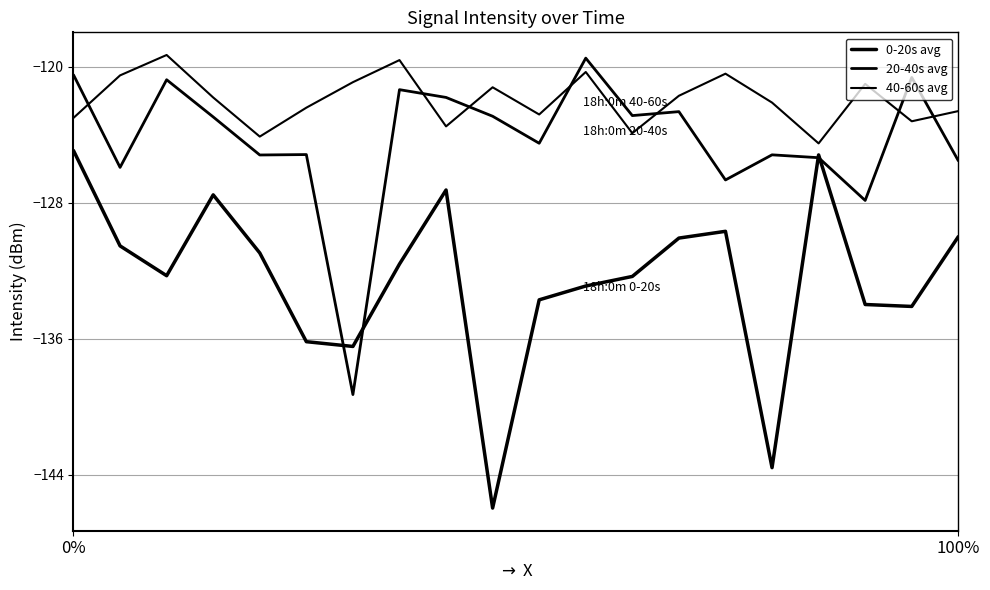

How many lines are shown in the chart?

3